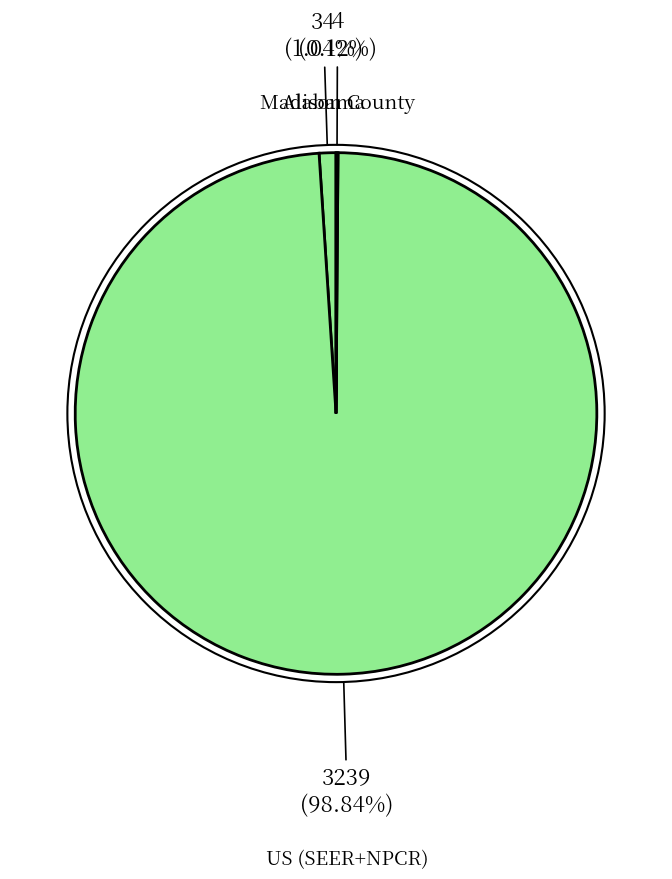

What is the largest slice in the pie chart?

US (SEER+NPCR)